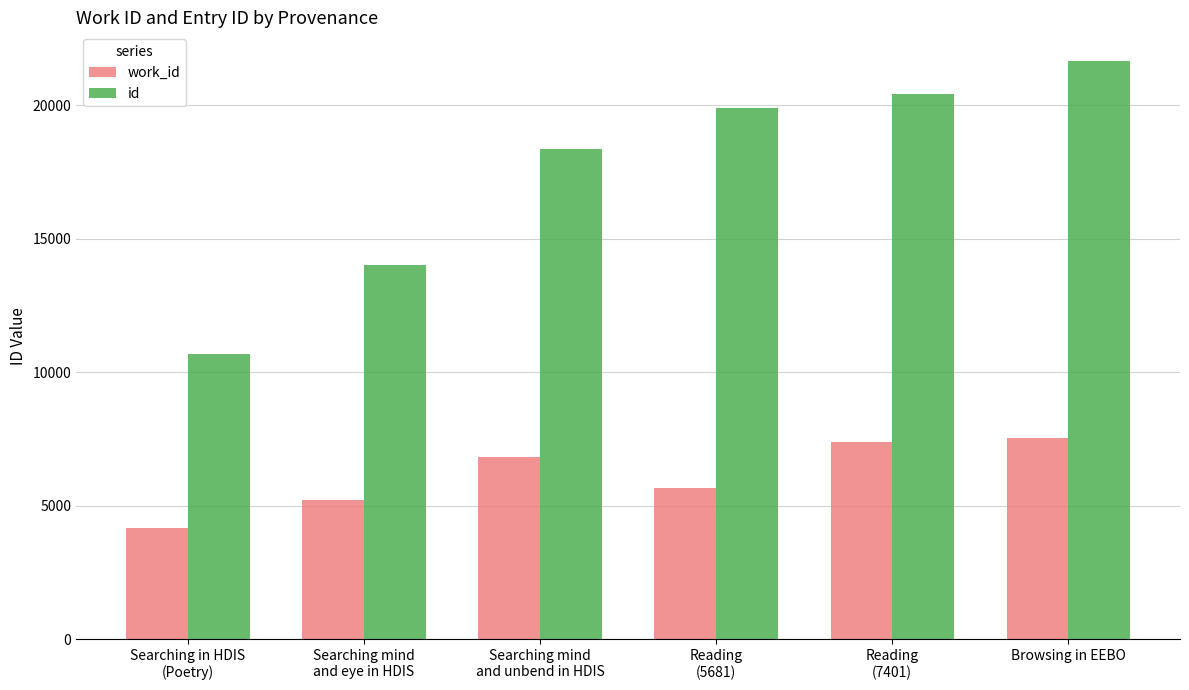

Rank the series by their average value, from lowest to highest.

work_id, id